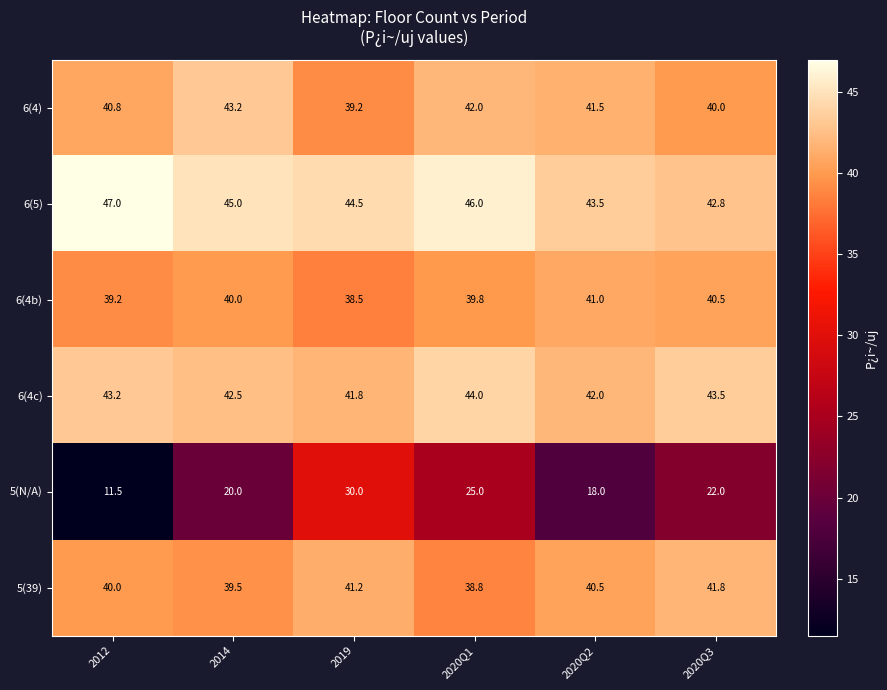

What is the total value across all series at 2020Q2?

226.5